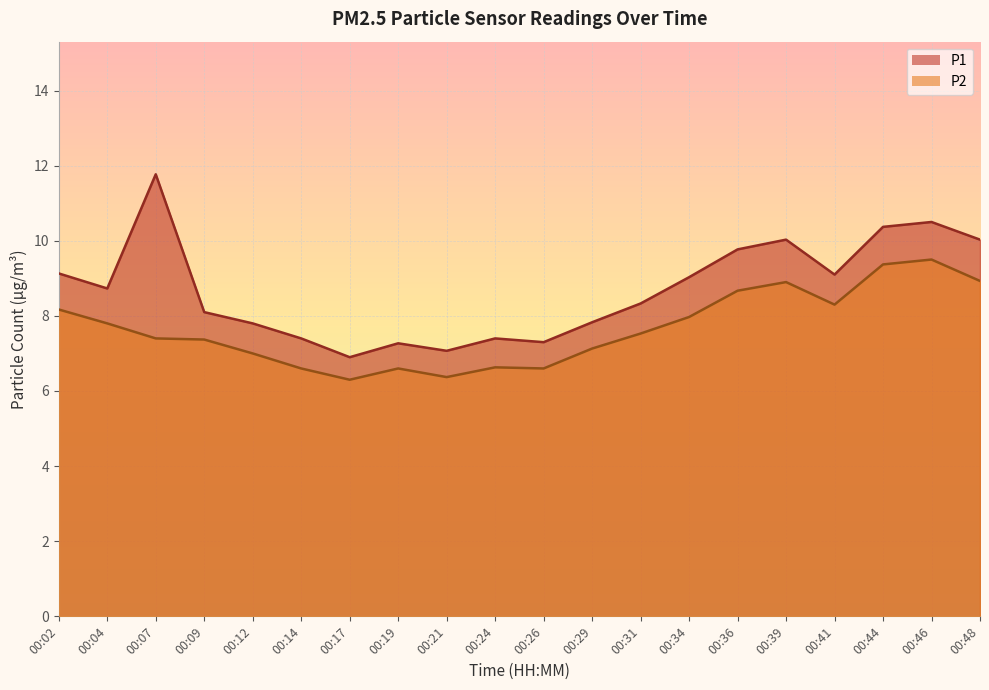

Is the value of P2 at 00:09 greater than the value of P1 at 00:44?

No